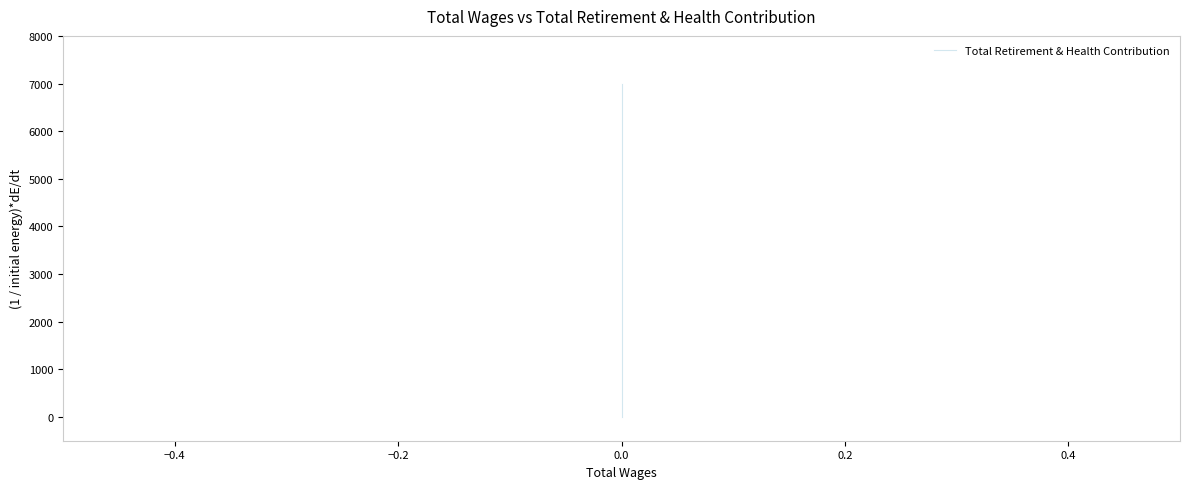

How many positive values are there?

2